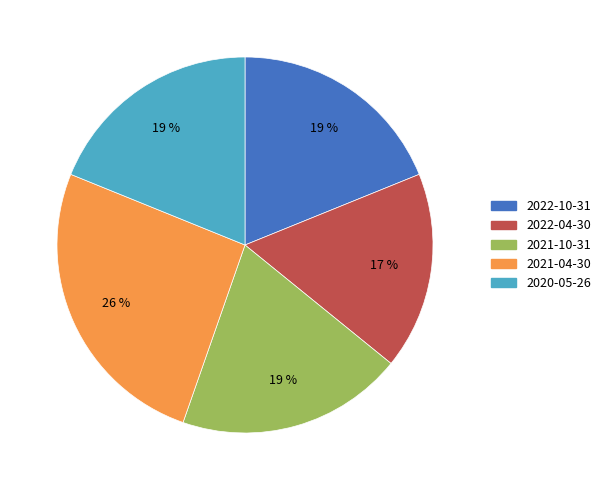

To the nearest percent, what percentage of the pie is 2021-10-31?

19%